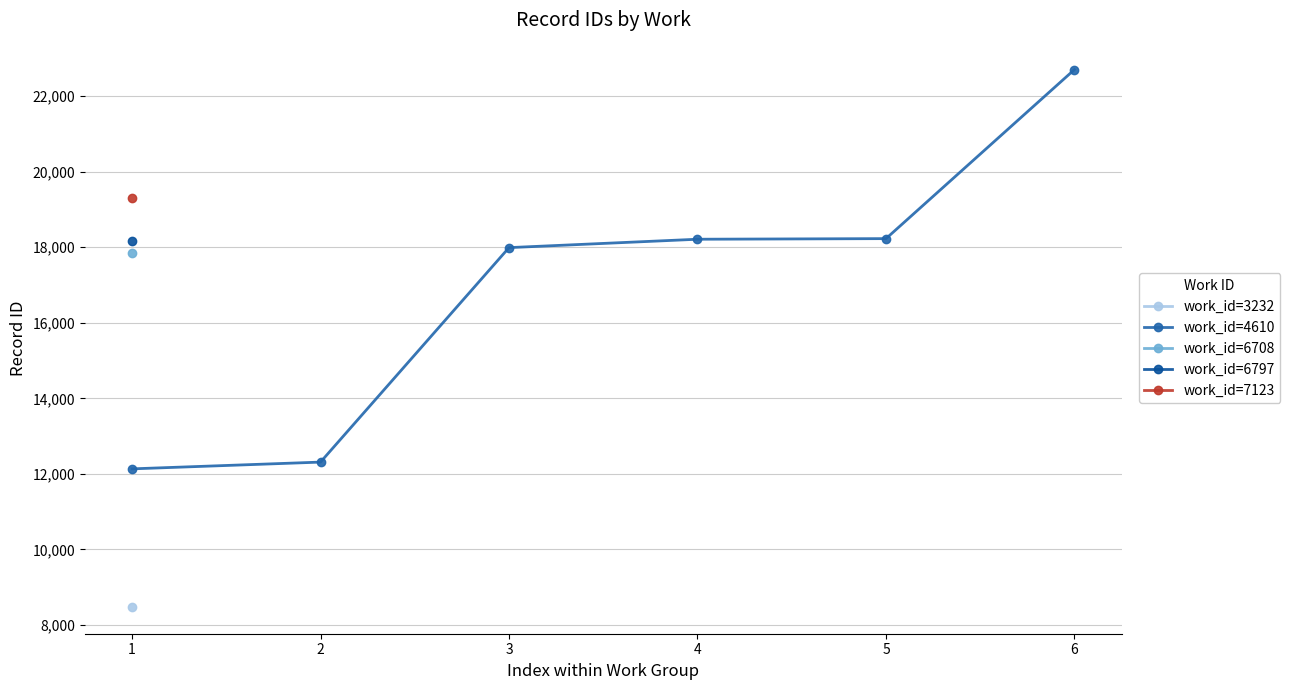

How many lines are shown in the chart?

1